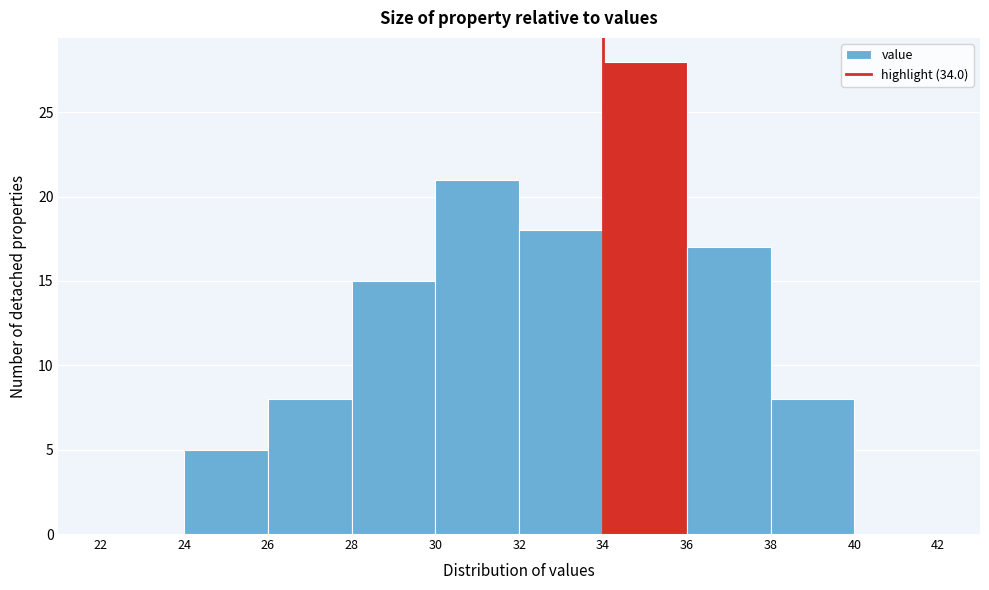

Which range on the x-axis has the tallest bar?

34 to 36